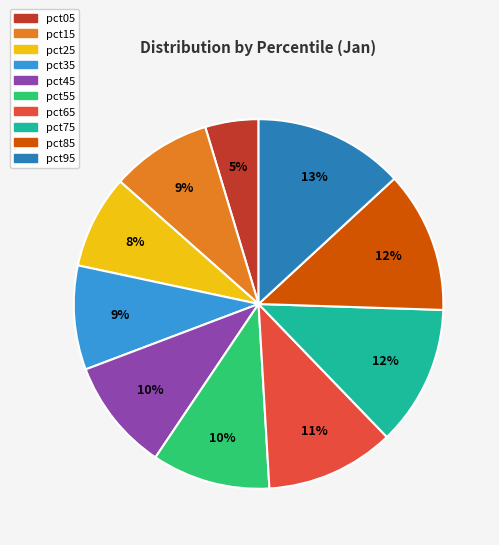

What is the largest slice in the pie chart?

pct95